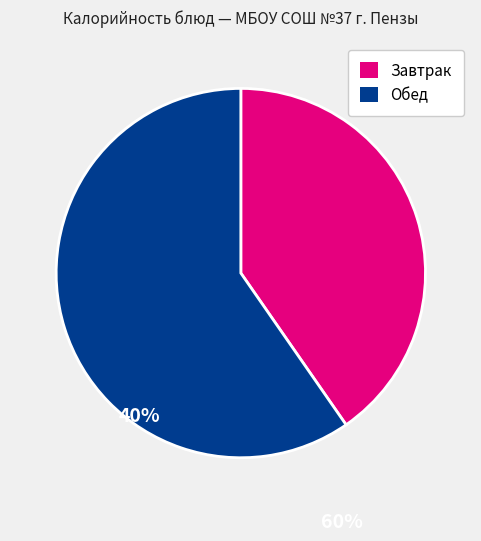

Is there a majority slice in this chart?

Yes